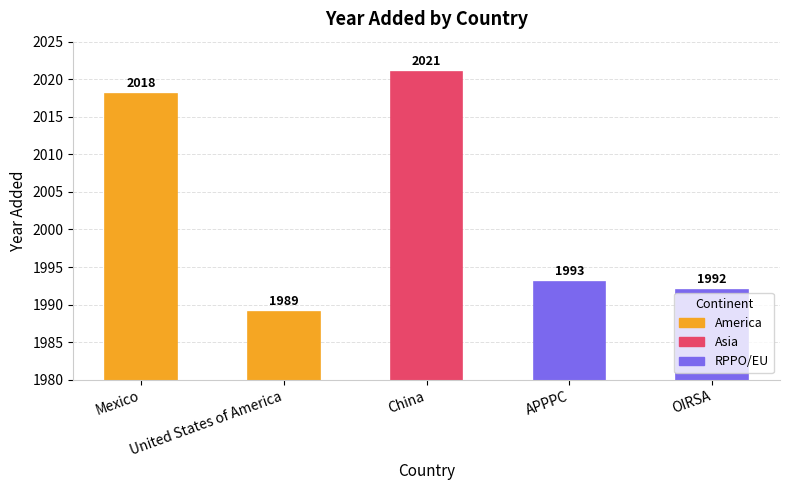

Rank the categories by value from highest to lowest.

China, Mexico, APPPC, OIRSA, United States of America